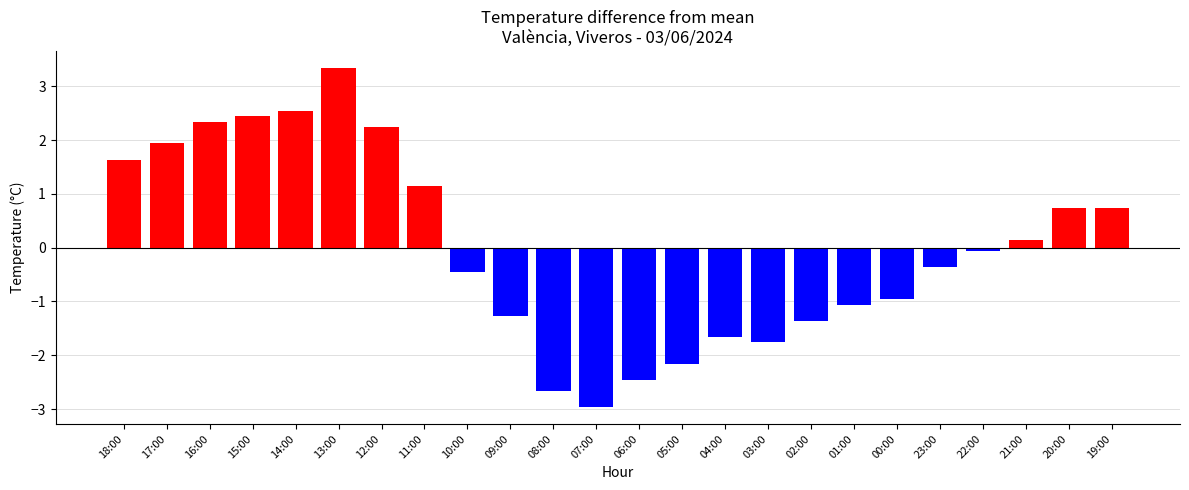

What is the greatest value displayed?

3.3